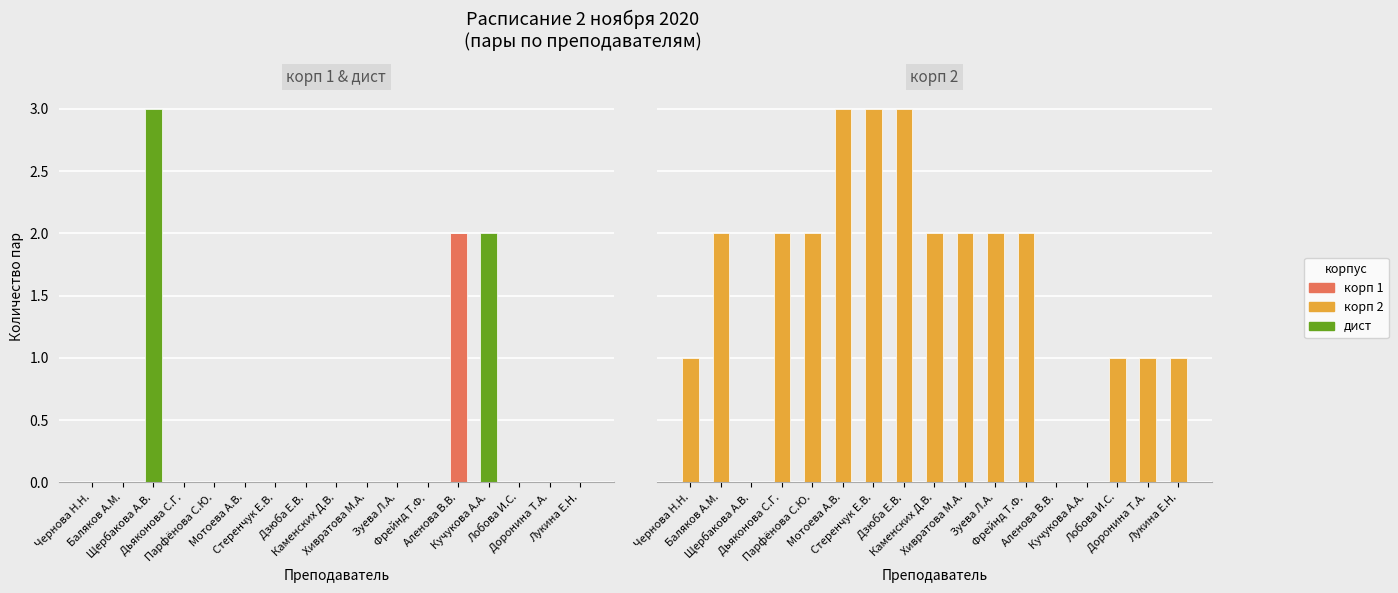

Reading left to right, list all the values displayed in this chart.

корп 1: 0	0	0	0	0	0	0	0	0	0	0	0	2	0	0	0	0
дист: 0	0	3	0	0	0	0	0	0	0	0	0	0	2	0	0	0
корп 2: 1	2	0	2	2	3	3	3	2	2	2	2	0	0	1	1	1